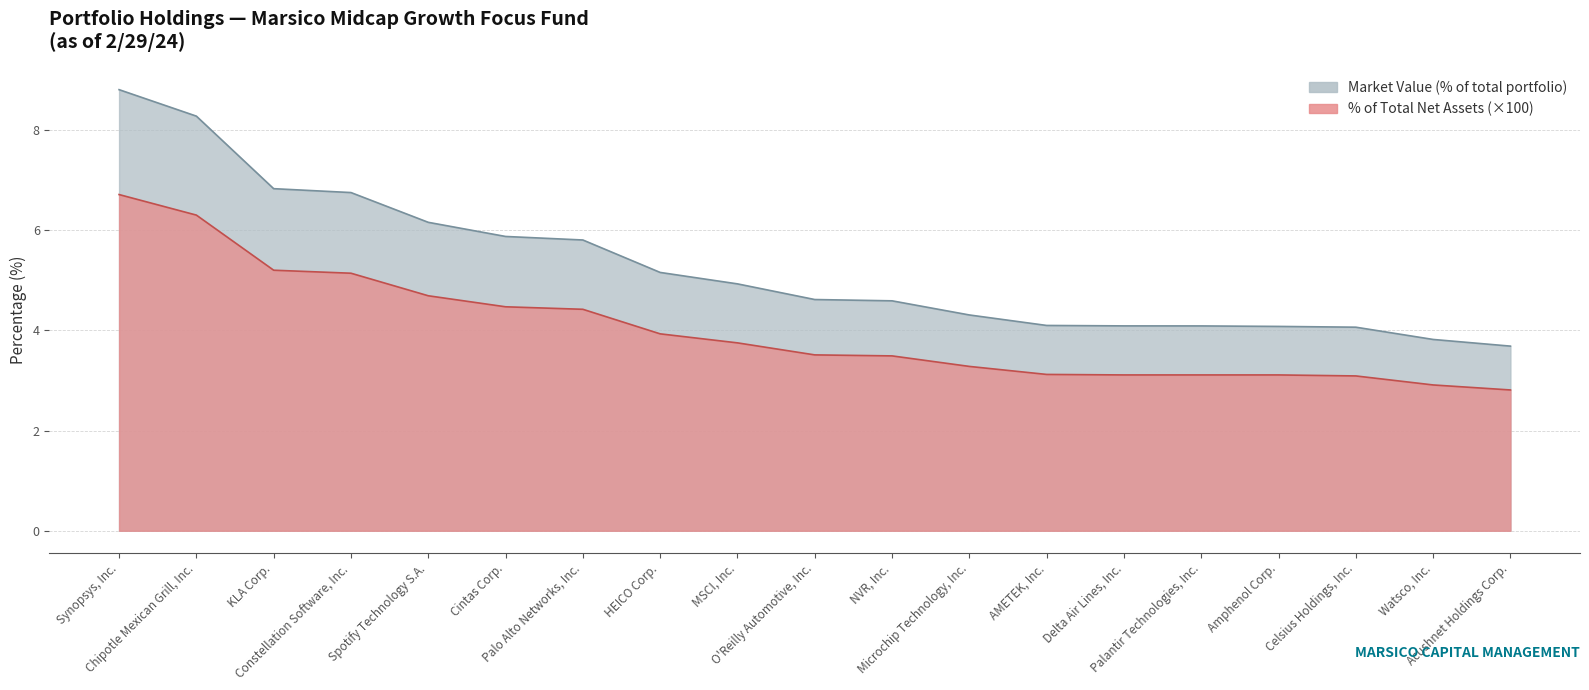

What value does the % of Total Net Assets series have at Delta Air Lines, Inc.?

3.1